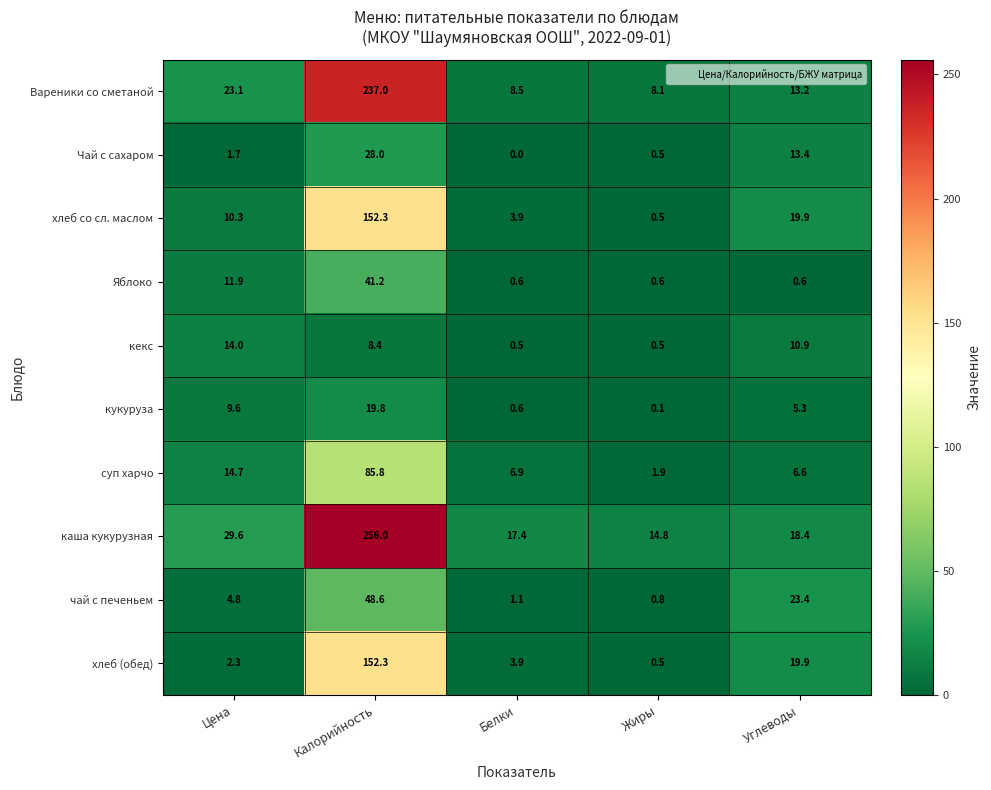

What is the difference between the кекс values at Жиры and Калорийность?

7.9